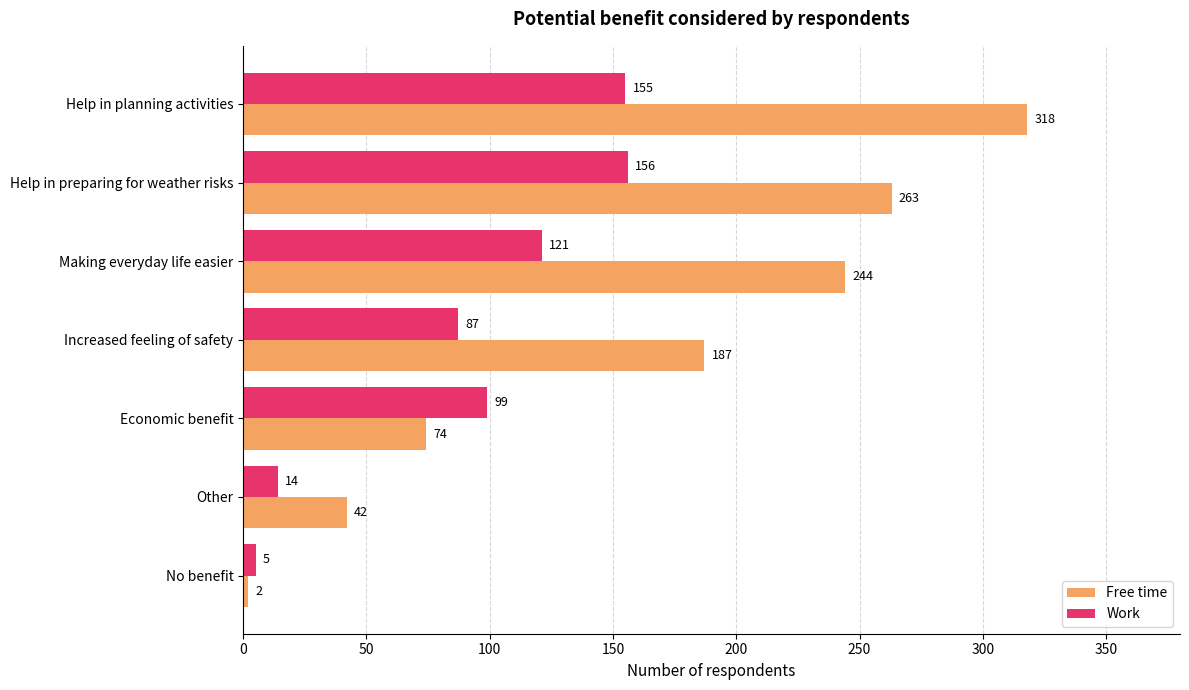

What are all the series names shown in the legend?

Free time, Work